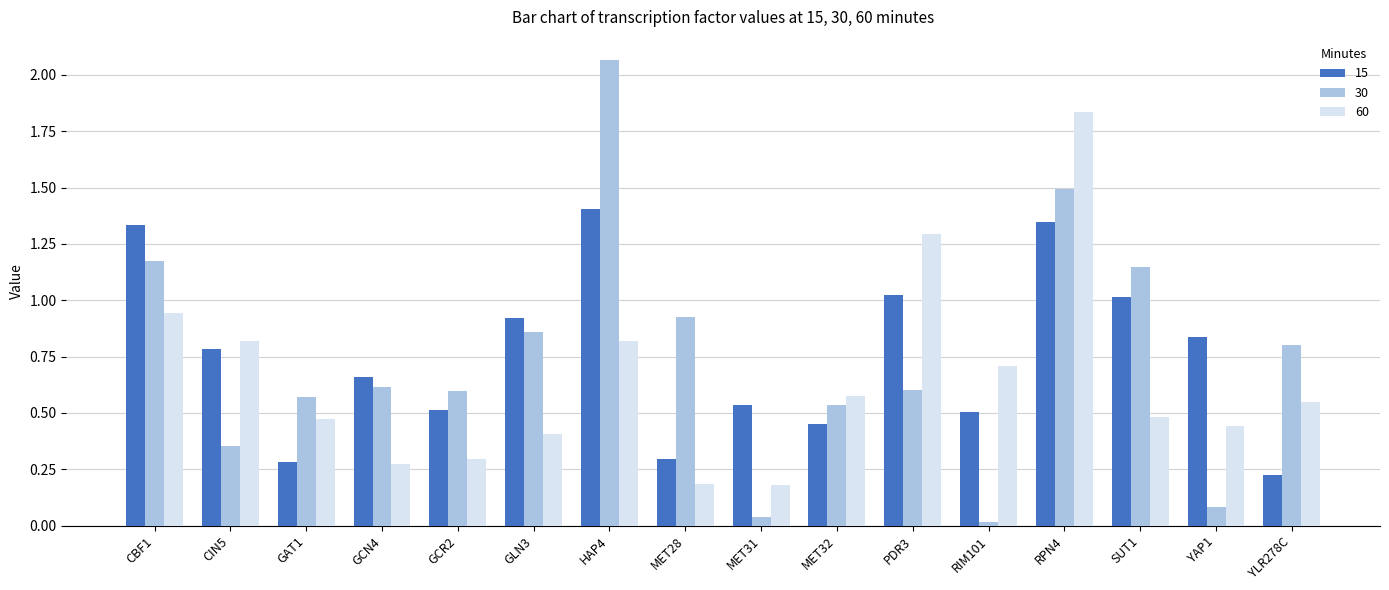

The value of 60 at MET31 is 0.3. True or false?

False